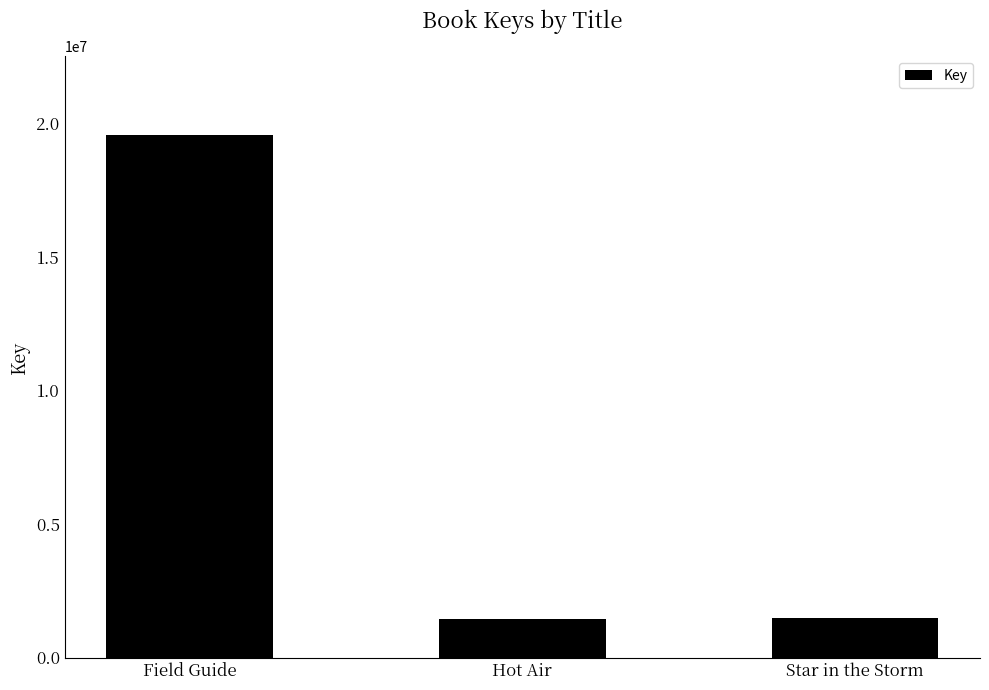

What position from the right is Star in the Storm?

1